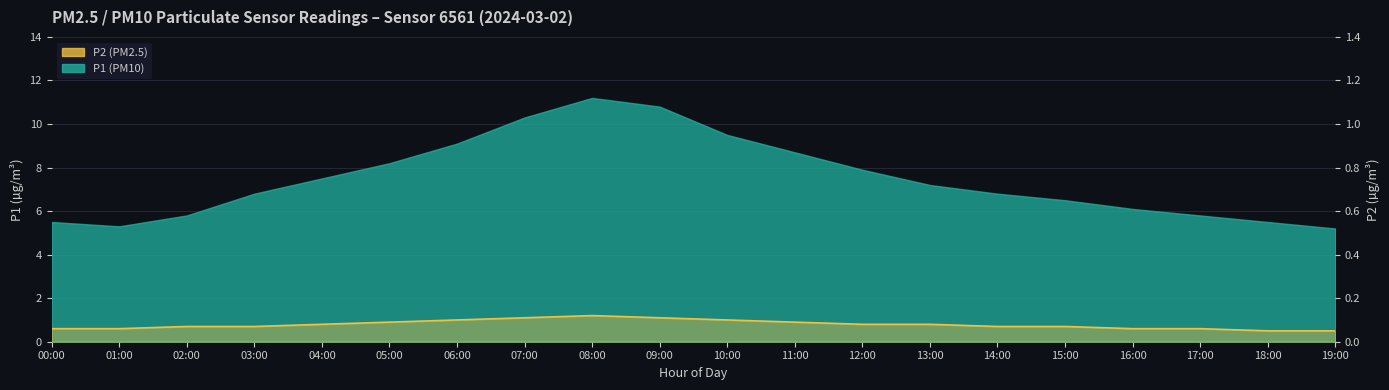

What is the change in value from 09:00 to 16:00?

-0.5